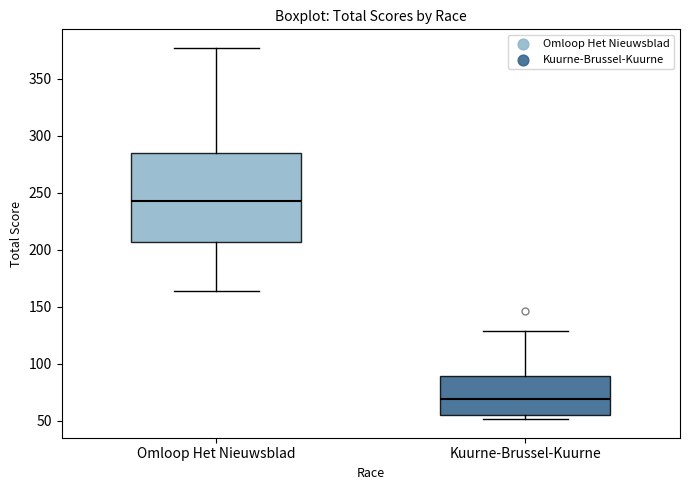

Where does the median line of the box for Omloop Het Nieuwsblad sit on the y-axis? The values are not printed on the chart, so give them approximately, as read against the axis.

245